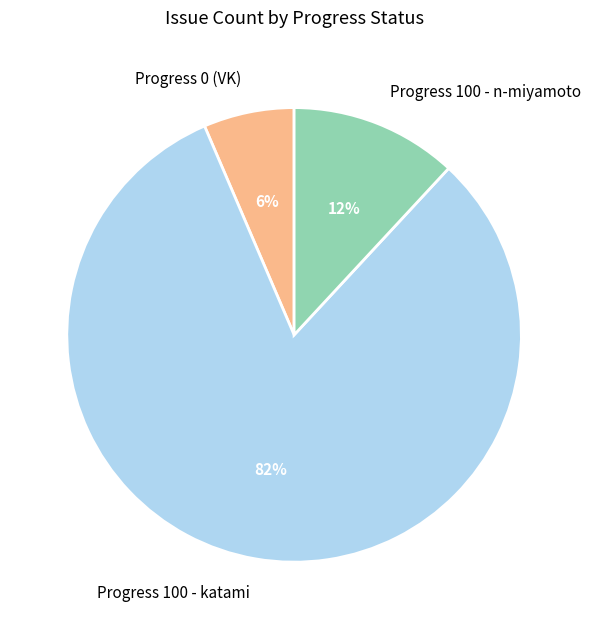

Which category accounts for the majority?

Progress 100 - katami